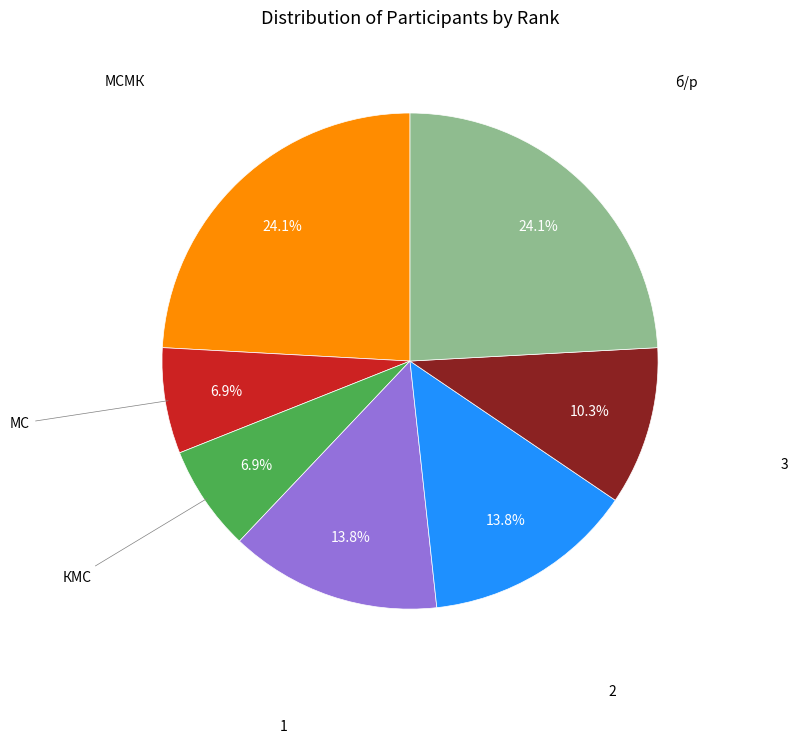

Is there a majority slice in this chart?

No